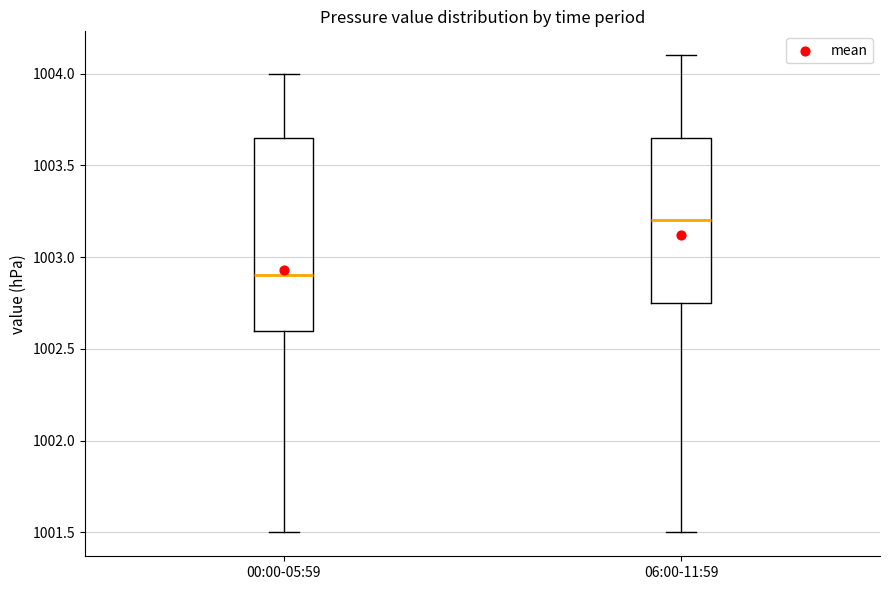

Which box has the lowest median line?

00:00-05:59